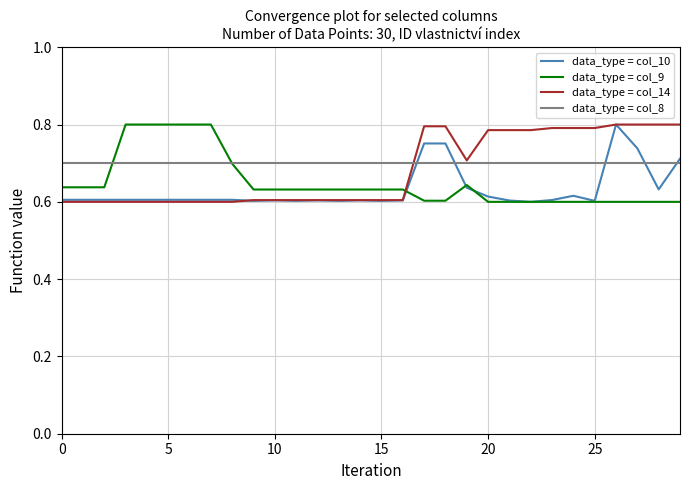

True or false: data_type = col_10 has more than 2 interior local peaks.

True